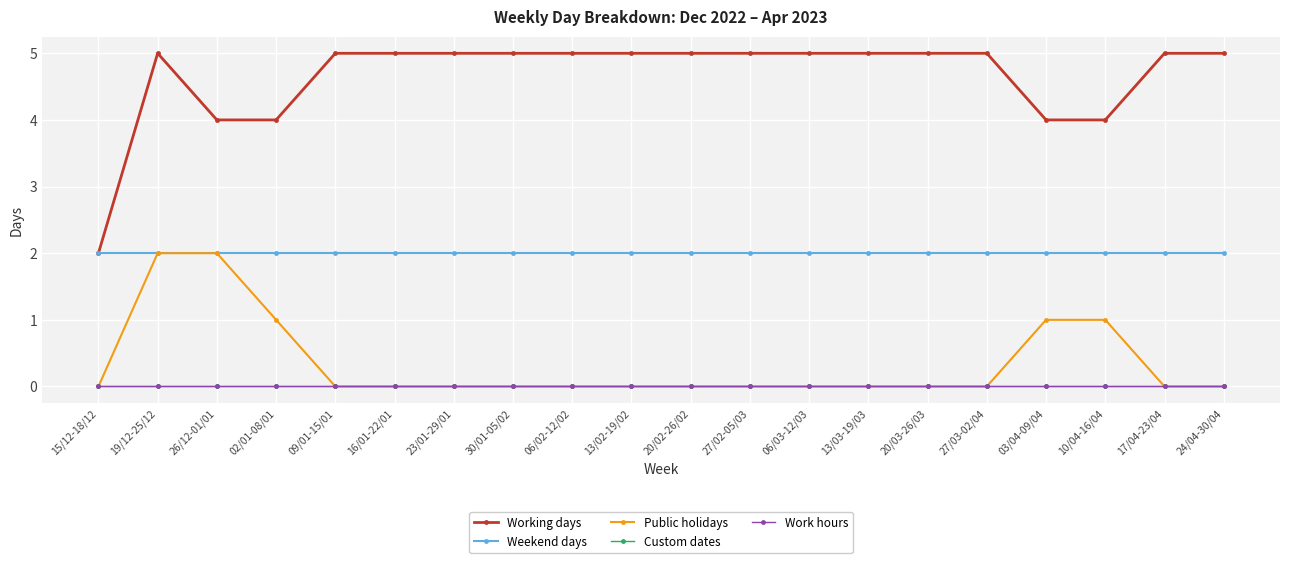

True or false: Public holidays and Work hours intersect in this chart.

False